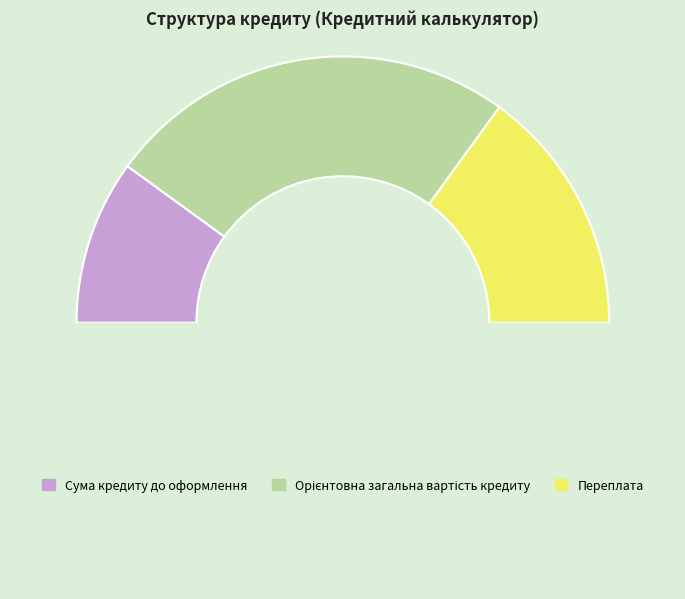

Does any single category account for the majority?

No